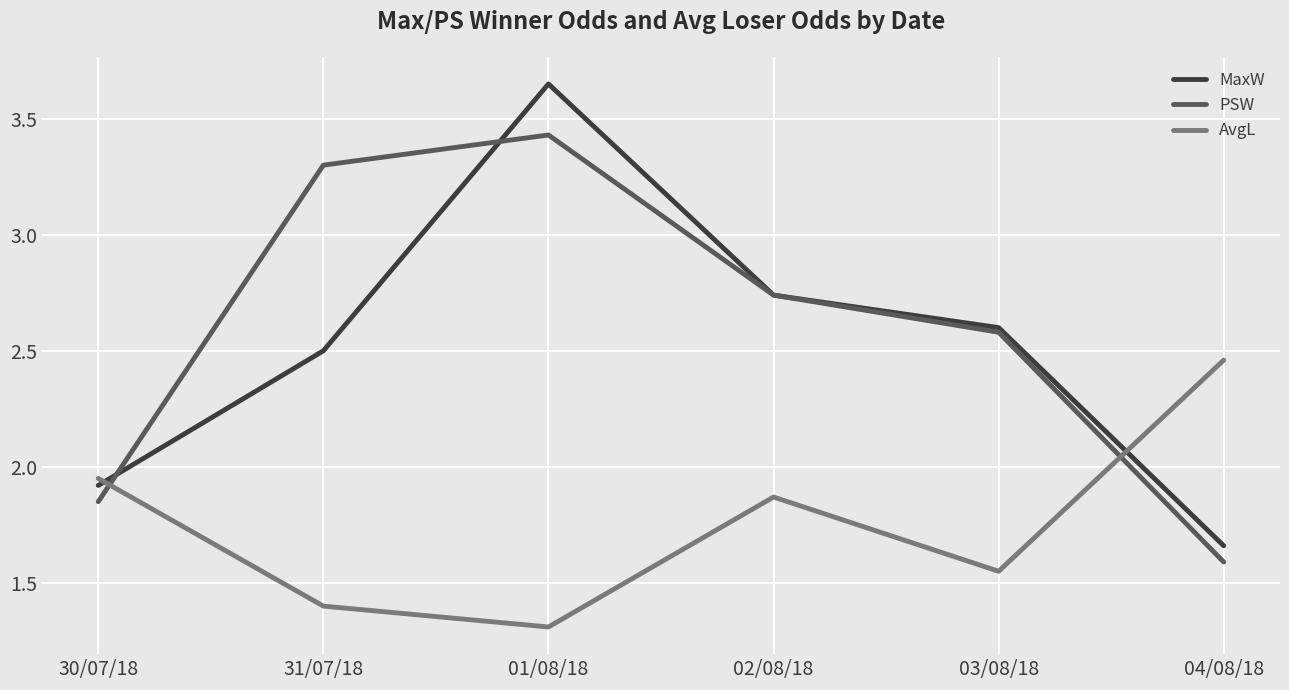

Which series changed the most between 31/07/18 and 01/08/18?

MaxW